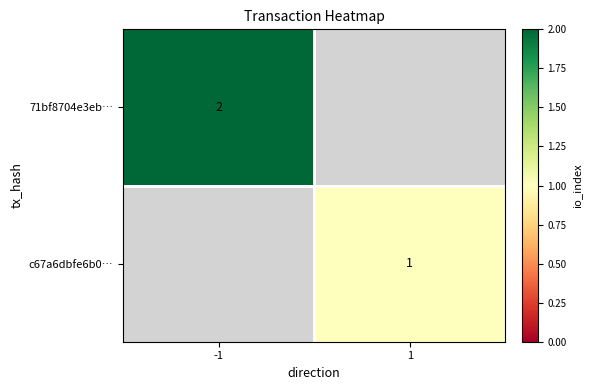

True or false: 71bf8704e3eb… has a value of 2 at -1.

True